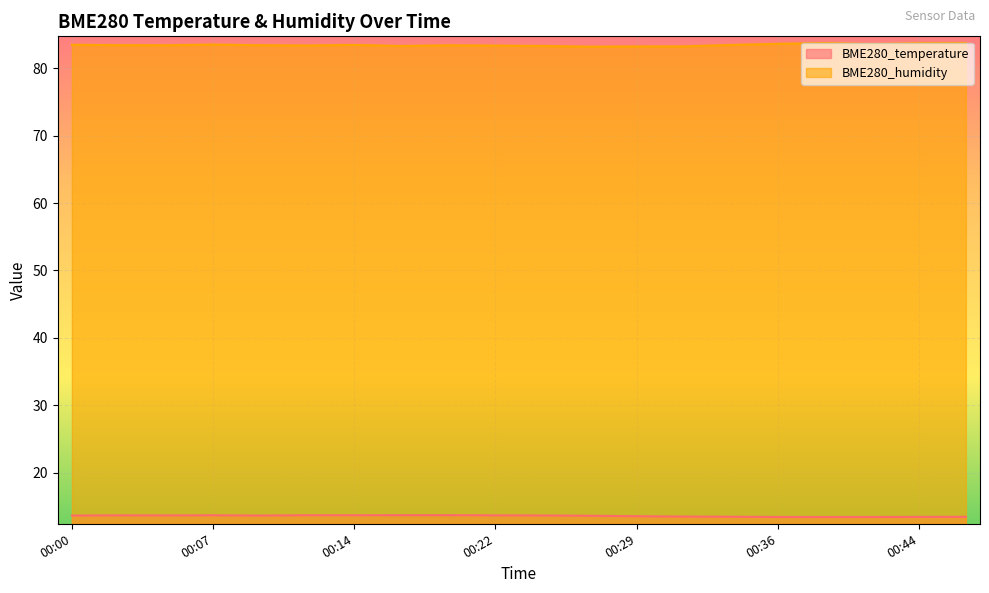

Is the value of BME280_temperature at 00:14 greater than the value of BME280_humidity at 00:39?

No